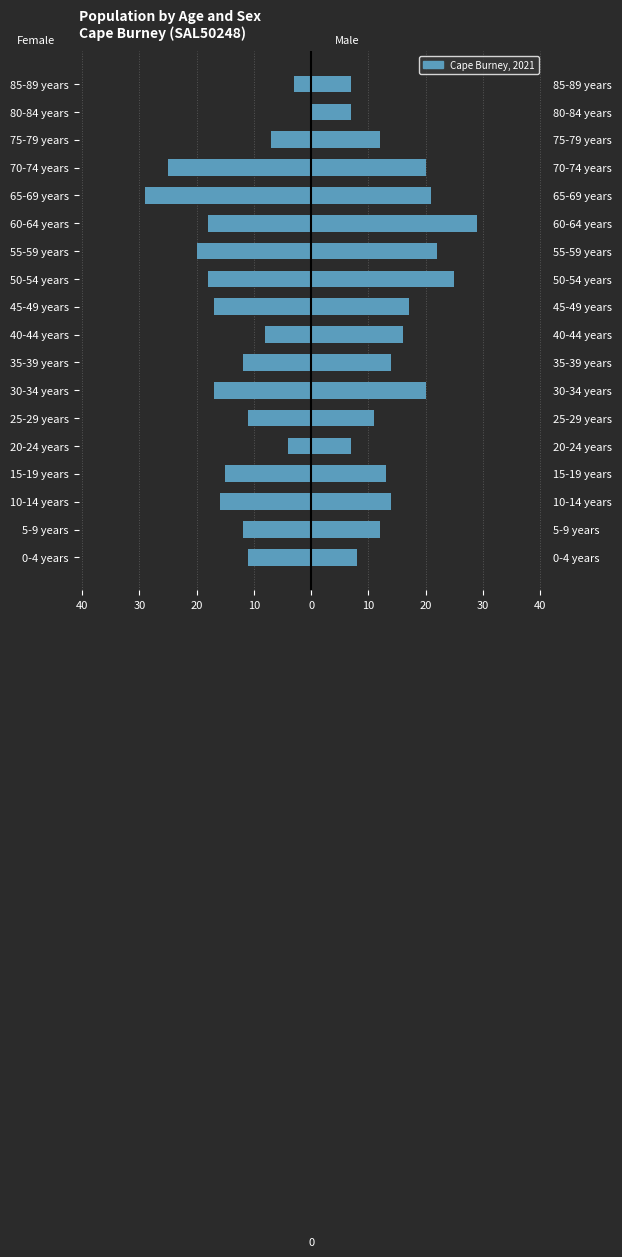

Rank the series by their maximum value, from lowest to highest.

Females, Males